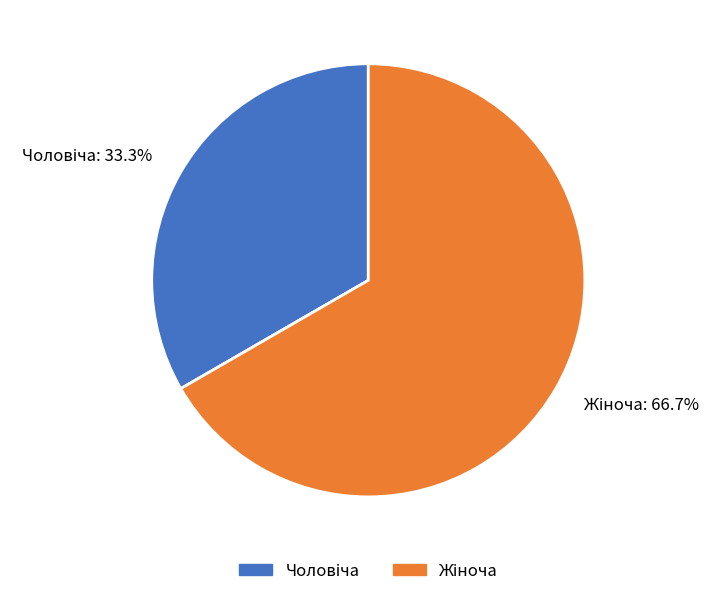

Is there any slice that represents more than half of the pie?

Yes